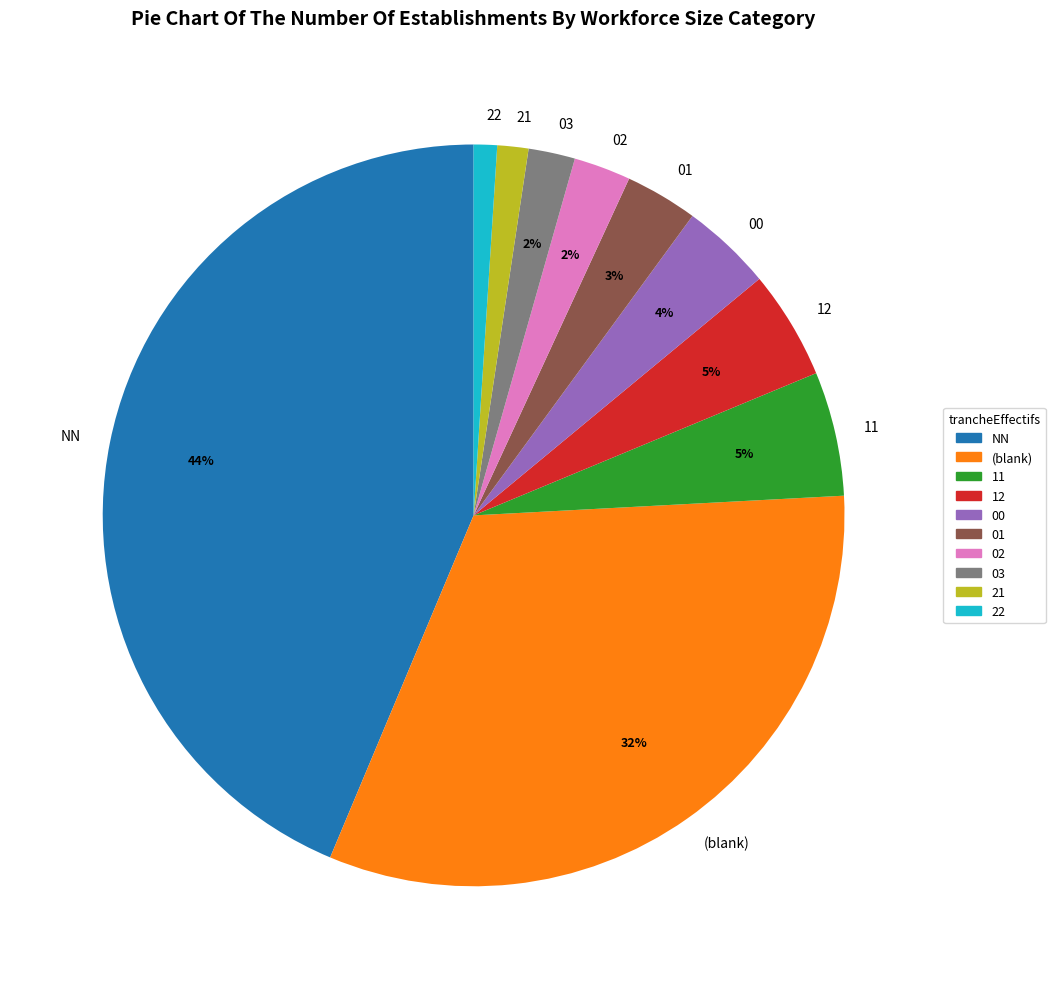

Is it true that 21 is 11% of the pie?

False